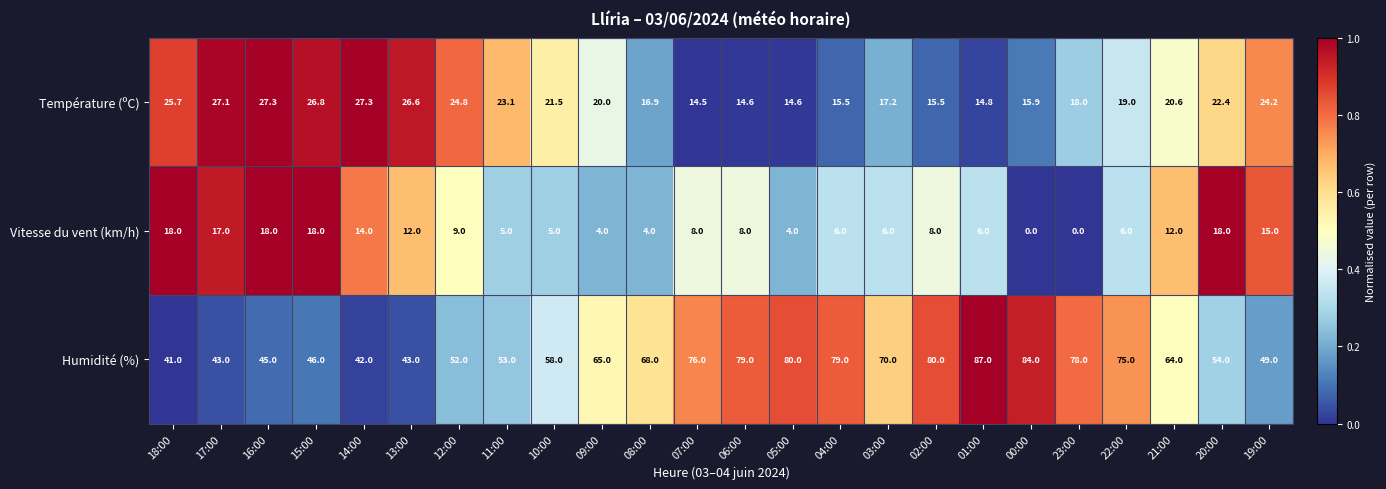

What is the sum of the Humidité (%) values at 00:00 and 10:00?

142.0